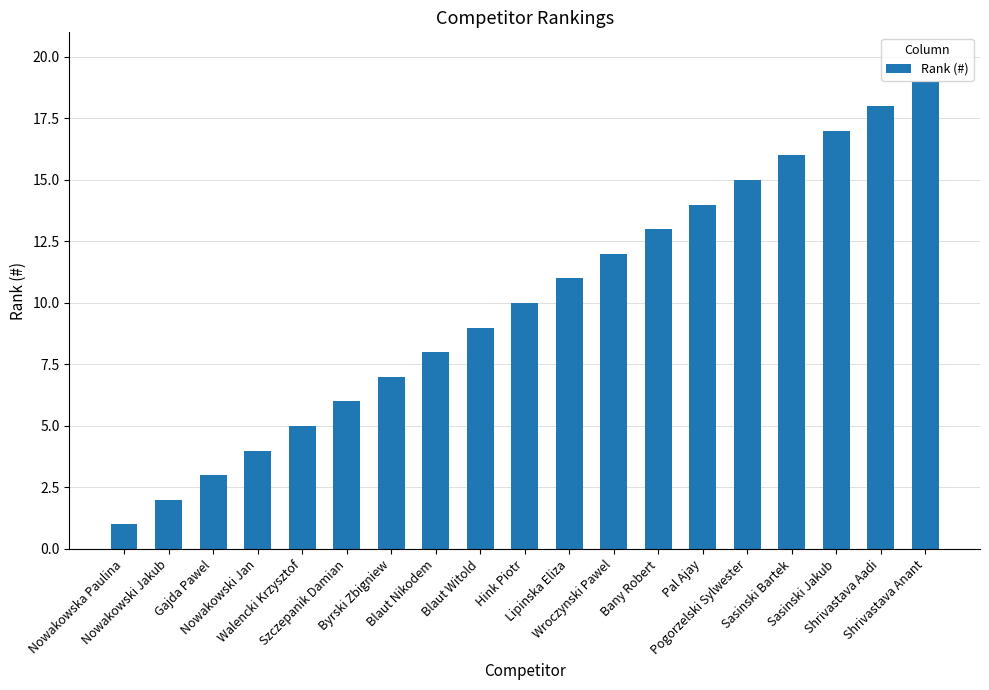

Is it true that the value at Nowakowski Jan is 4?

True